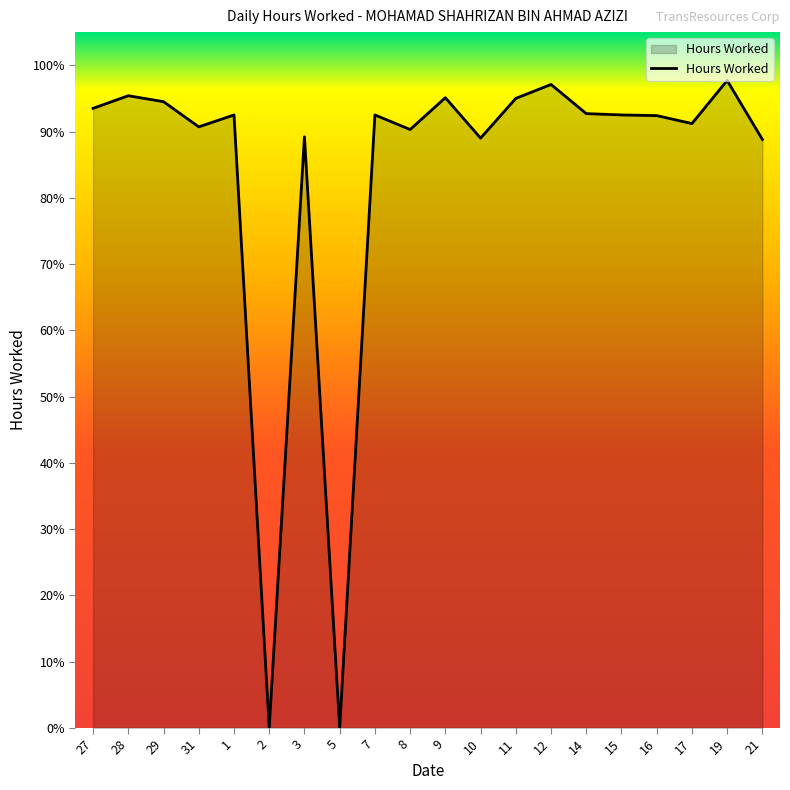

Does the chart display data point markers on the line(s)?

No